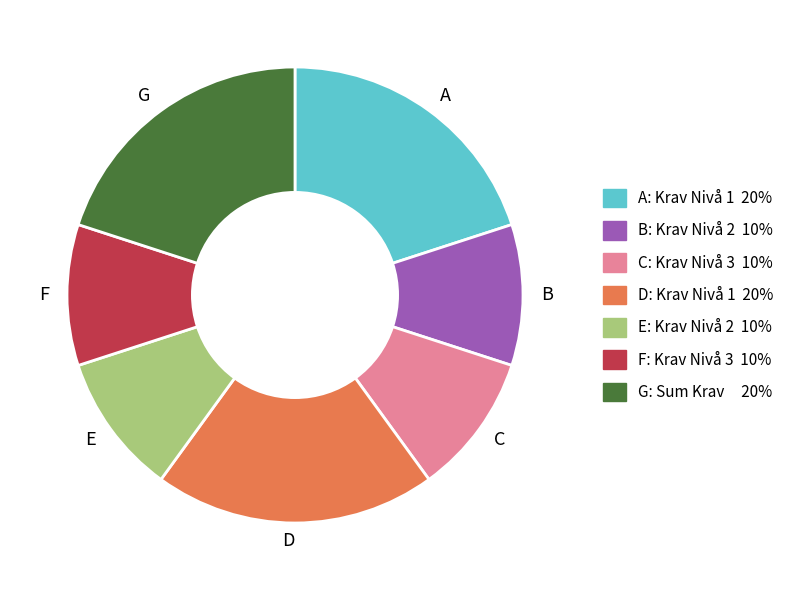

What is the ratio of the value at A to the value at E?

2.0